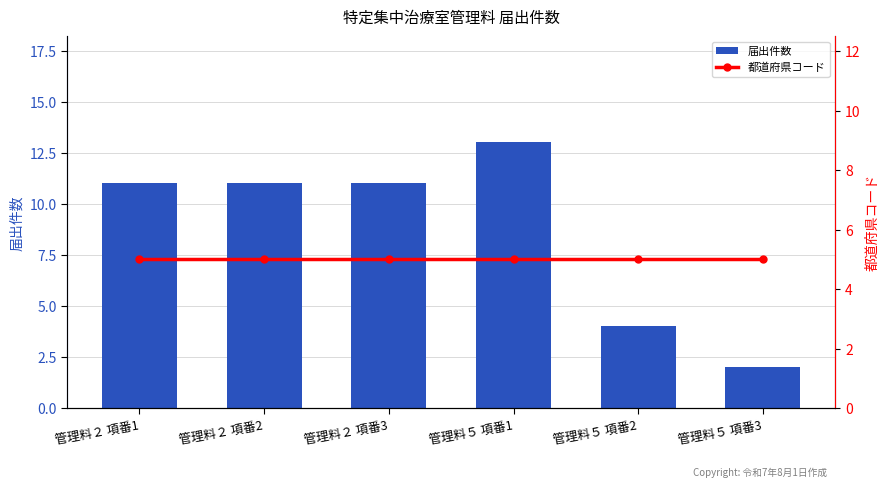

At which label does 届出件数 reach its peak?

管理料５ 項番1